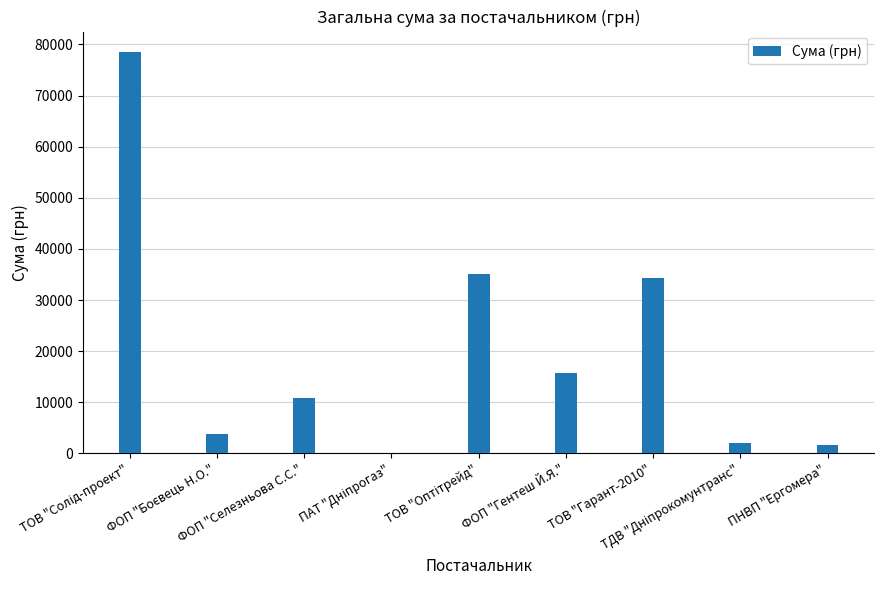

What is the maximum value shown in the chart?

78600.0